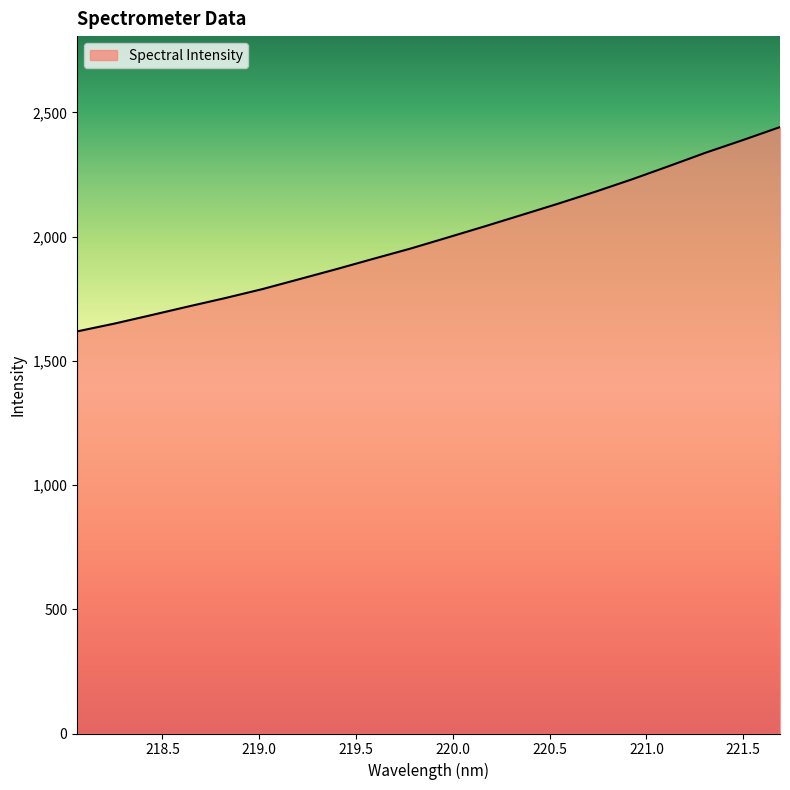

What is the smallest value displayed?

1618.4